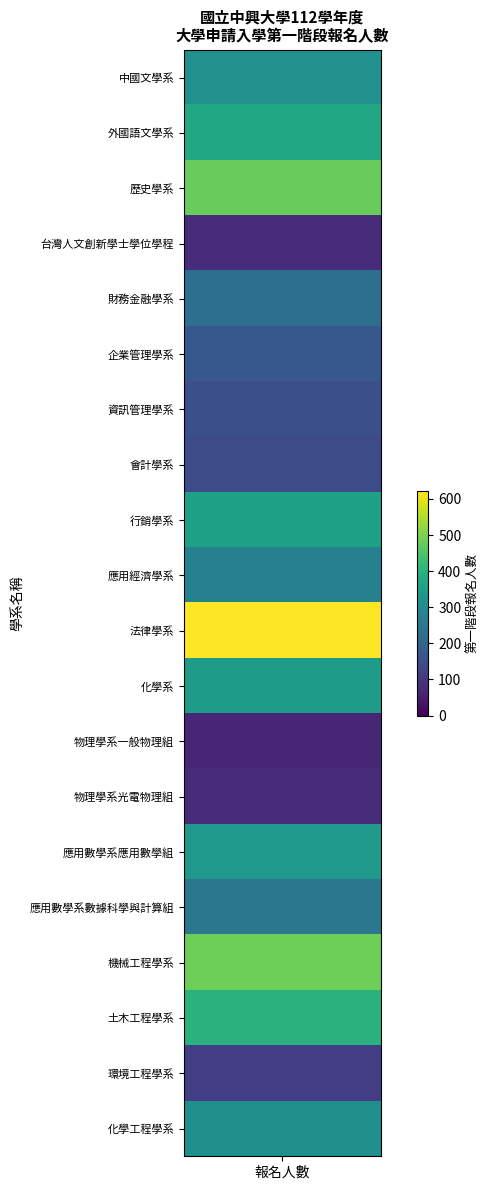

What is the ratio of the value at 8 to the value at 15?

1.4